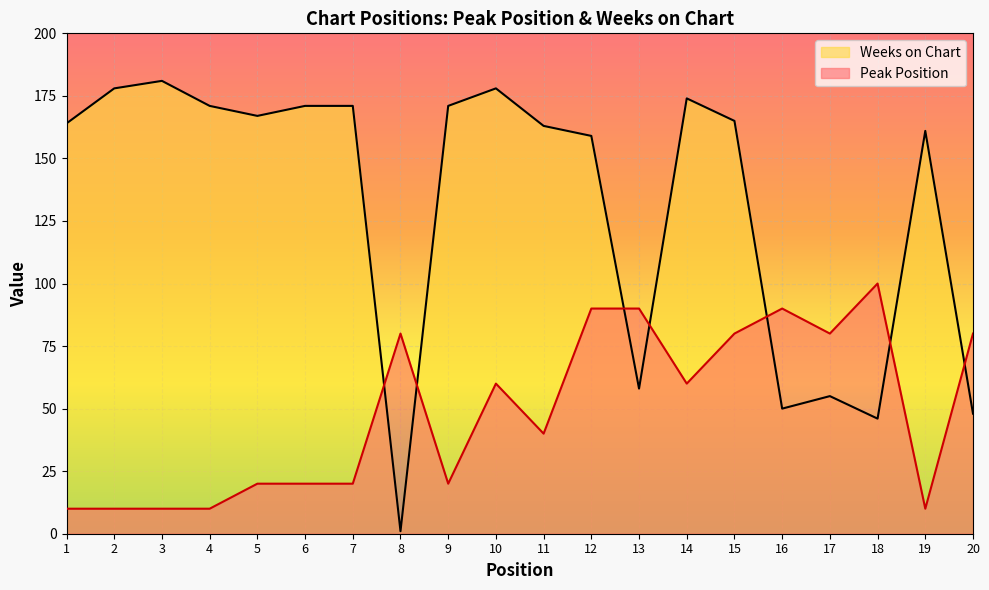

Reading left to right, list all the values displayed in this chart.

Peak Position: 1=10	2=10	3=10	4=10	5=20	6=20	7=20	8=80	9=20	10=60	11=40	12=90	13=90	14=60	15=80	16=90	17=80	18=100	19=10	20=80
Weeks on Chart: 1=164	2=178	3=181	4=171	5=167	6=171	7=171	8=1	9=171	10=178	11=163	12=159	13=58	14=174	15=165	16=50	17=55	18=46	19=161	20=48